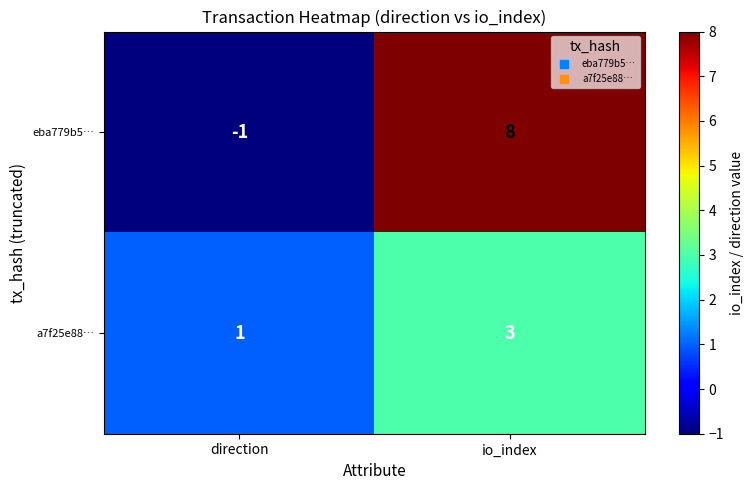

Reading left to right, extract all data points from this chart.

eba779b5…: -1	8
a7f25e88…: 1	3